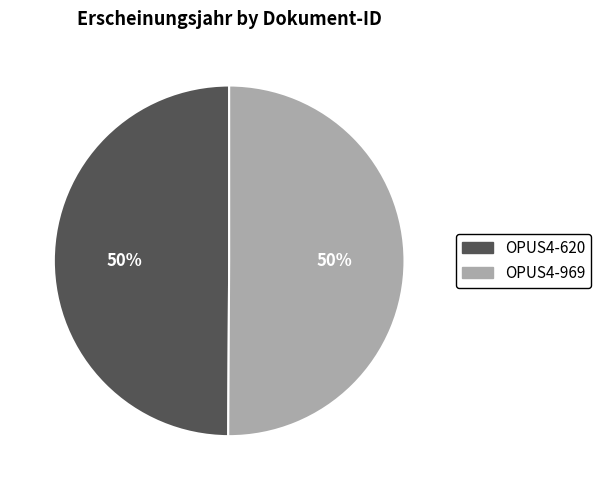

Is the sum of OPUS4-620 and OPUS4-969 greater than half?

Yes